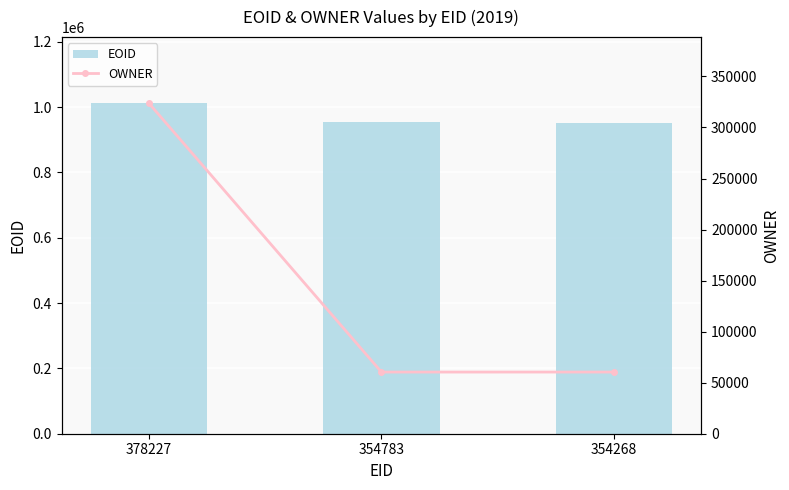

What is the difference between the OWNER values at 354783 and 354268?

9